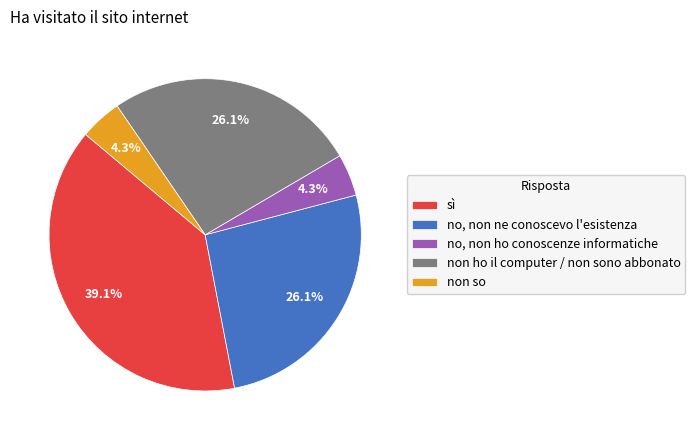

Does no, non ne conoscevo l'esistenza represent more than half of the total?

No